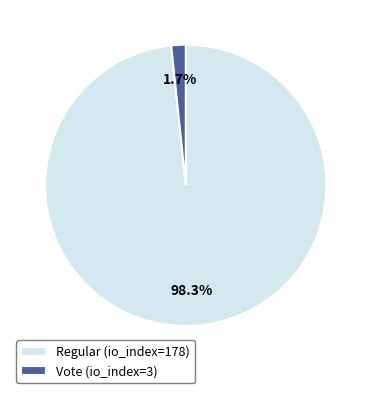

Between Vote (io_index=3) and Regular (io_index=178), which is larger?

Regular (io_index=178)